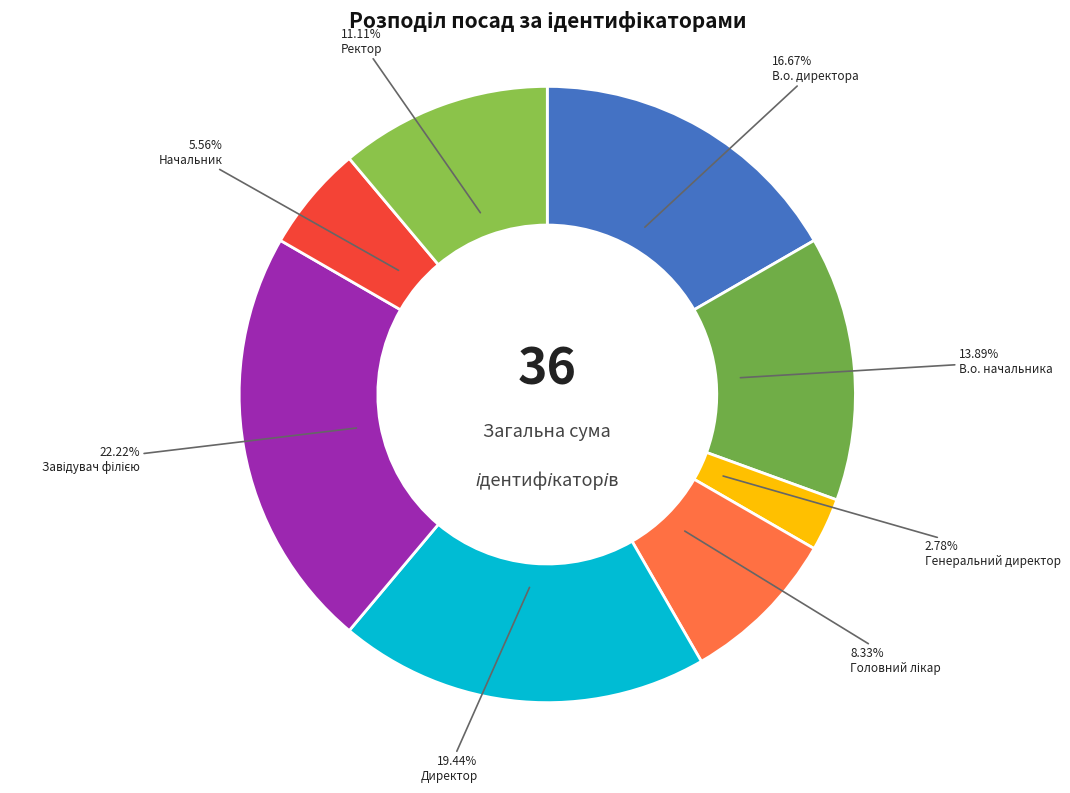

To the nearest percent, what is the difference between the largest and smallest slice percentages?

19%